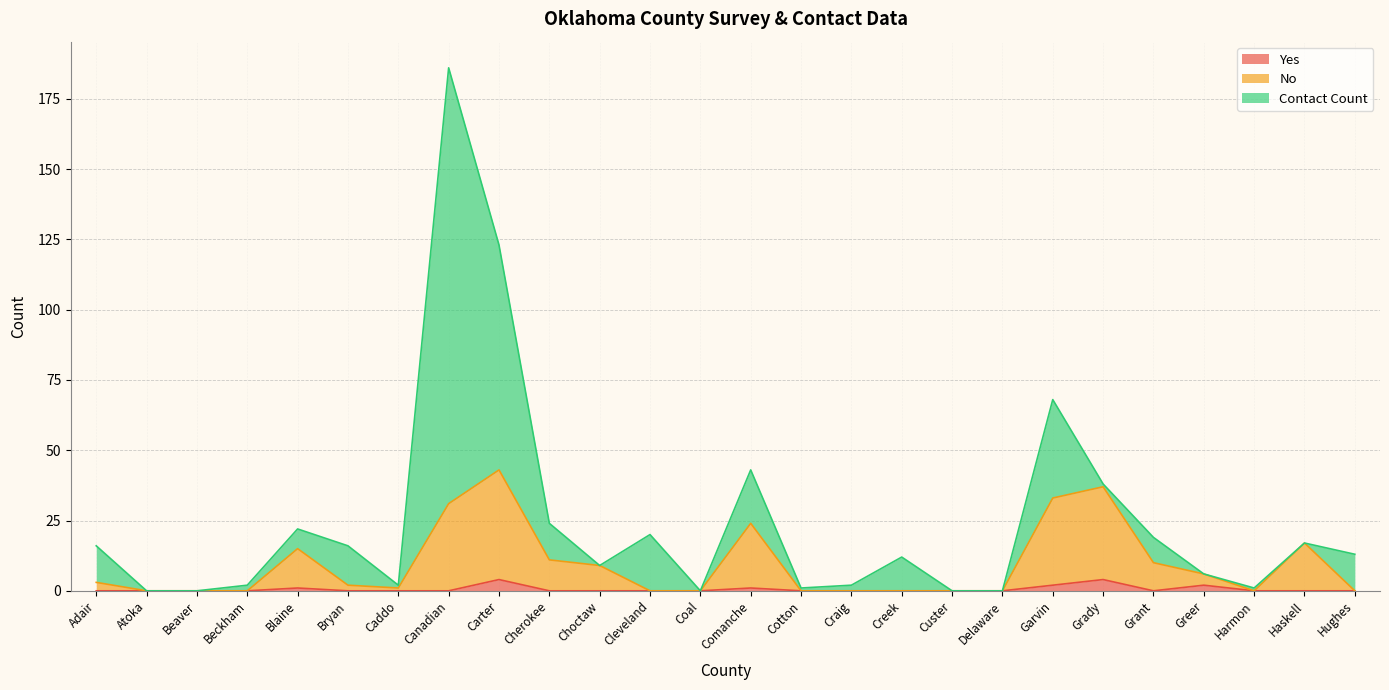

True or false: No and Yes cross at least once.

False